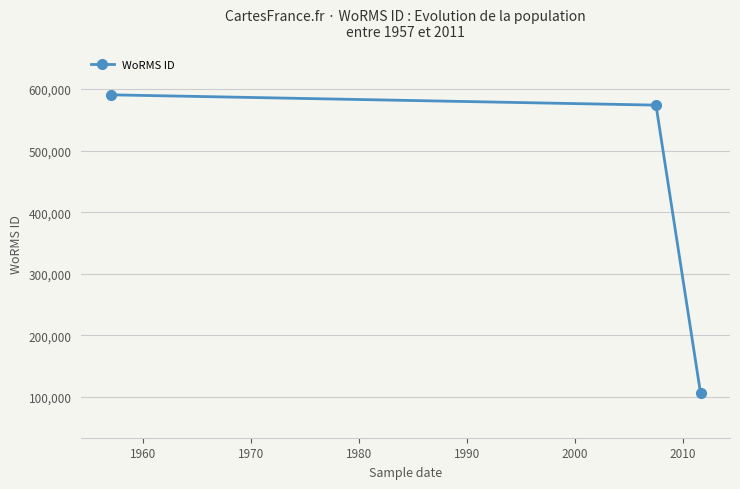

What is the maximum value shown in the chart?

590566